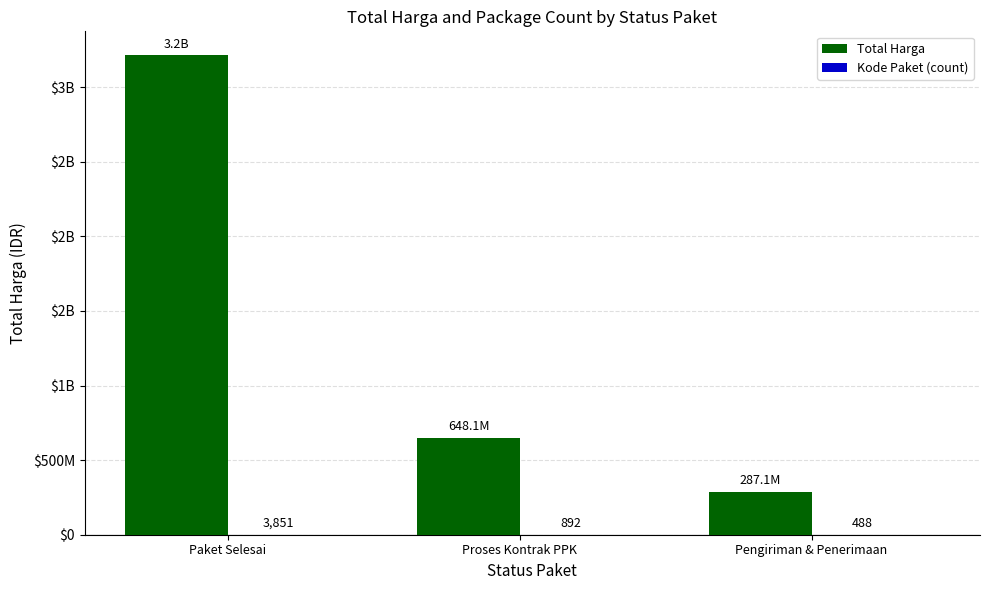

Rank the categories by Kode Paket (count) value from highest to lowest.

Paket Selesai, Proses Kontrak PPK, Pengiriman & Penerimaan